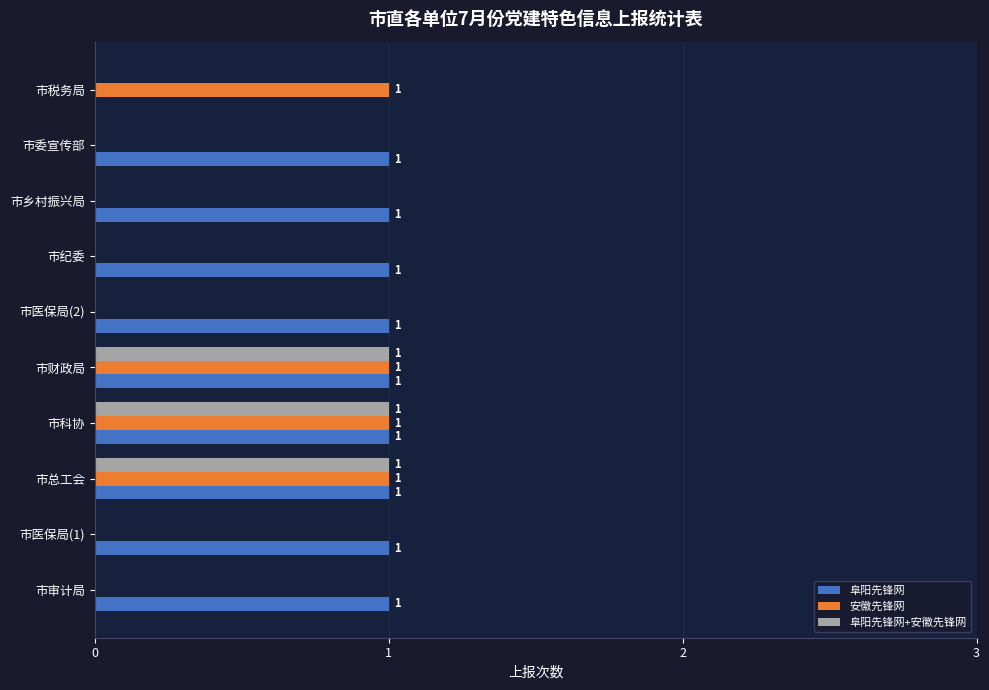

What is the maximum value for 阜阳先锋网+安徽先锋网?

1